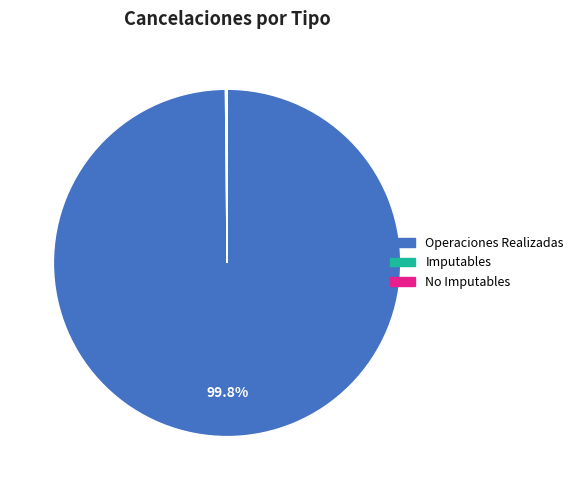

Which slice is the largest?

Operaciones Realizadas